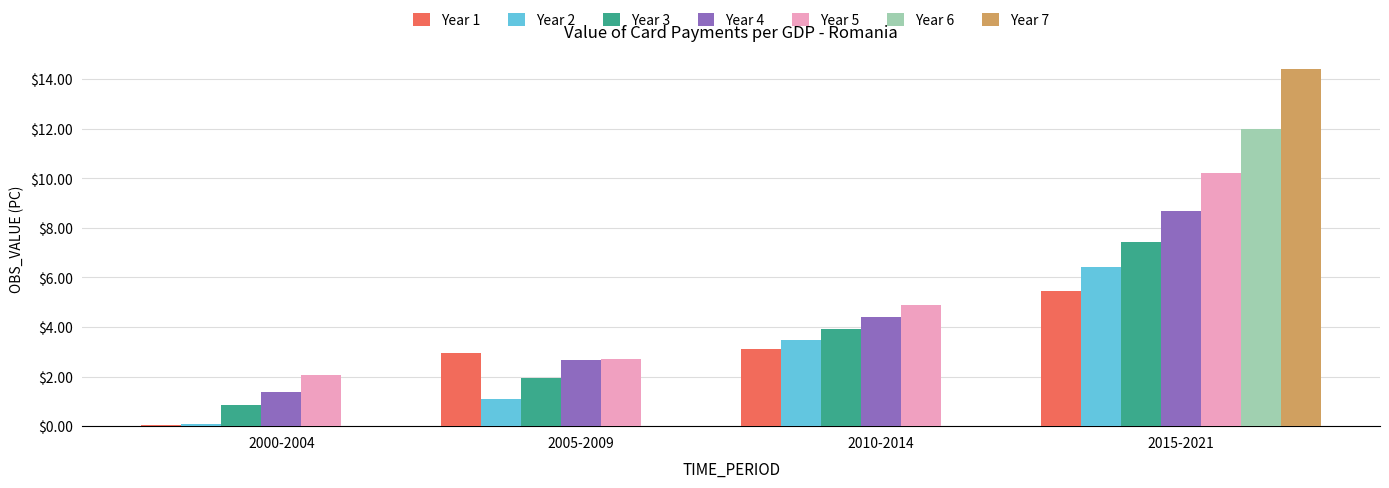

The Year 6 series shows 0.0 at 2005-2009. True or false?

True